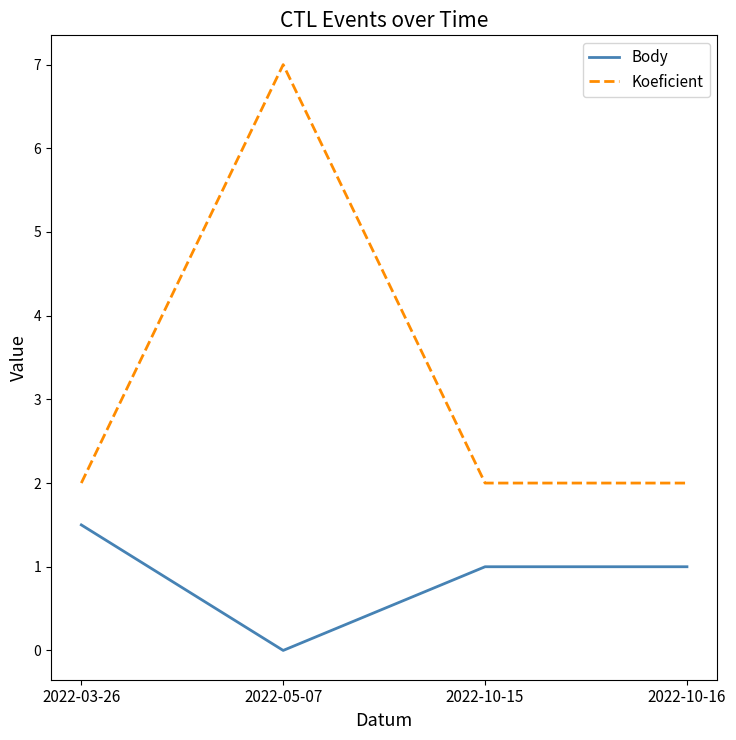

Is it true that Koeficient equals 2.9 at 2022-03-26?

False